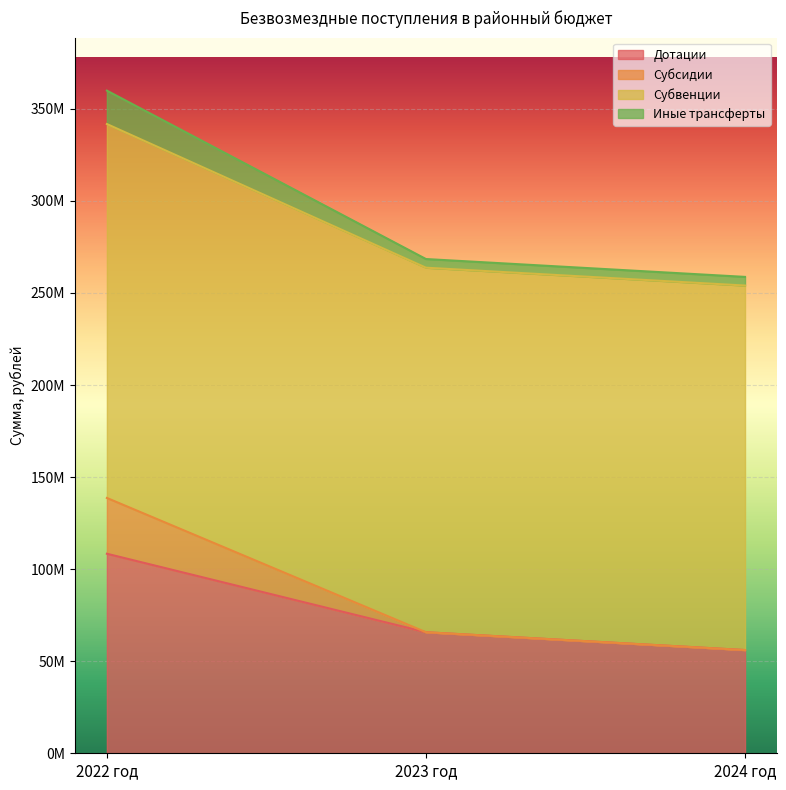

What position from the left is 2023 год?

2